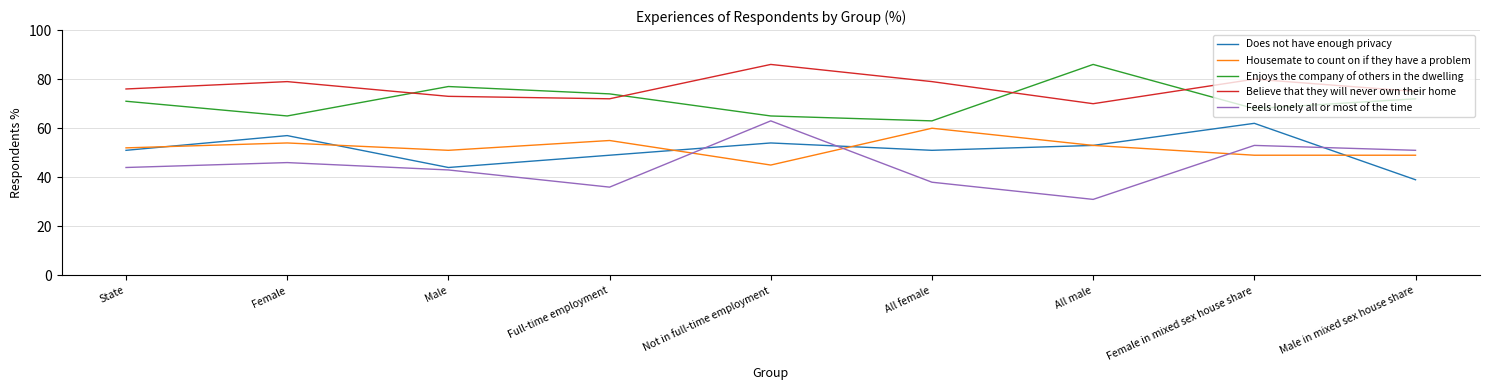

Does the chart have visible grid lines?

Yes